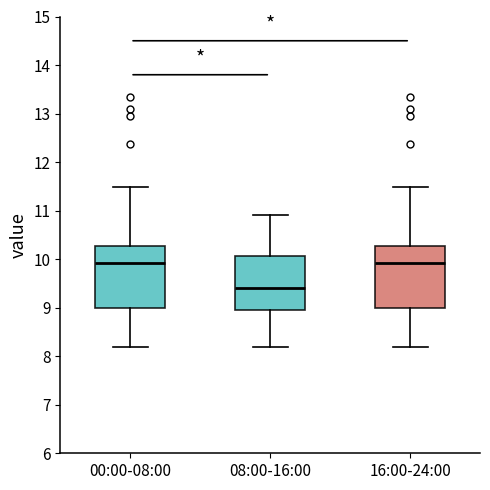

Reading left to right, read every box against the y-axis: the position of its median line, the range the box covers, and the ends of its whiskers. The values are not printed on the chart, so give them approximately, as read against the axis.

00:00-08:00: median 9.9, box 9.0 to 10.3, whiskers 8.2 to 11.5
08:00-16:00: median 9.4, box 9.0 to 10.1, whiskers 8.2 to 10.9
16:00-24:00: median 9.9, box 9.0 to 10.3, whiskers 8.2 to 11.5